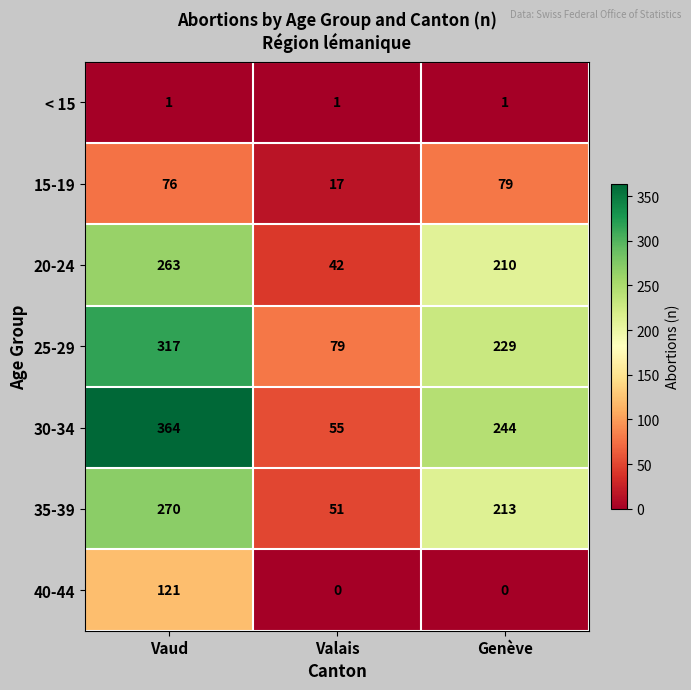

At how many categories does at least one series exceed 303?

1